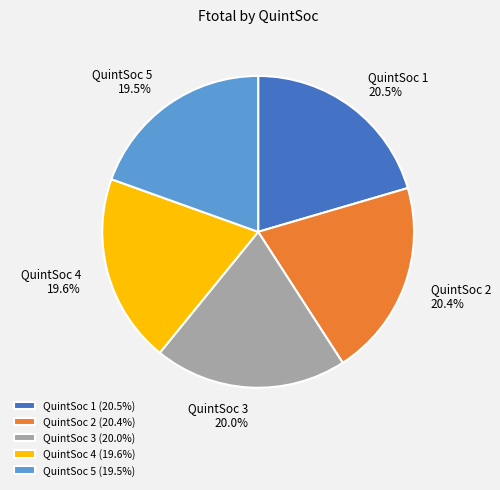

Is QuintSoc 3 the majority of the pie?

No